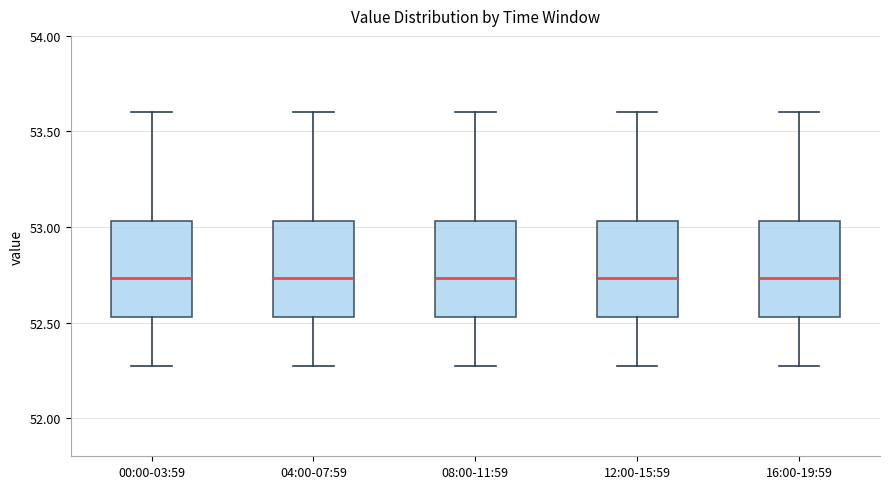

Reading left to right, transcribe this box plot: for each box, give where its median line is, the range the box spans, and where its two whiskers end, as read against the y-axis. The values are not printed on the chart, so give them approximately, as read against the axis.

00:00-03:59: median 52.75, box 52.55 to 53.05, whiskers 52.25 to 53.60
04:00-07:59: median 52.75, box 52.55 to 53.05, whiskers 52.25 to 53.60
08:00-11:59: median 52.75, box 52.55 to 53.05, whiskers 52.25 to 53.60
12:00-15:59: median 52.75, box 52.55 to 53.05, whiskers 52.25 to 53.60
16:00-19:59: median 52.75, box 52.55 to 53.05, whiskers 52.25 to 53.60